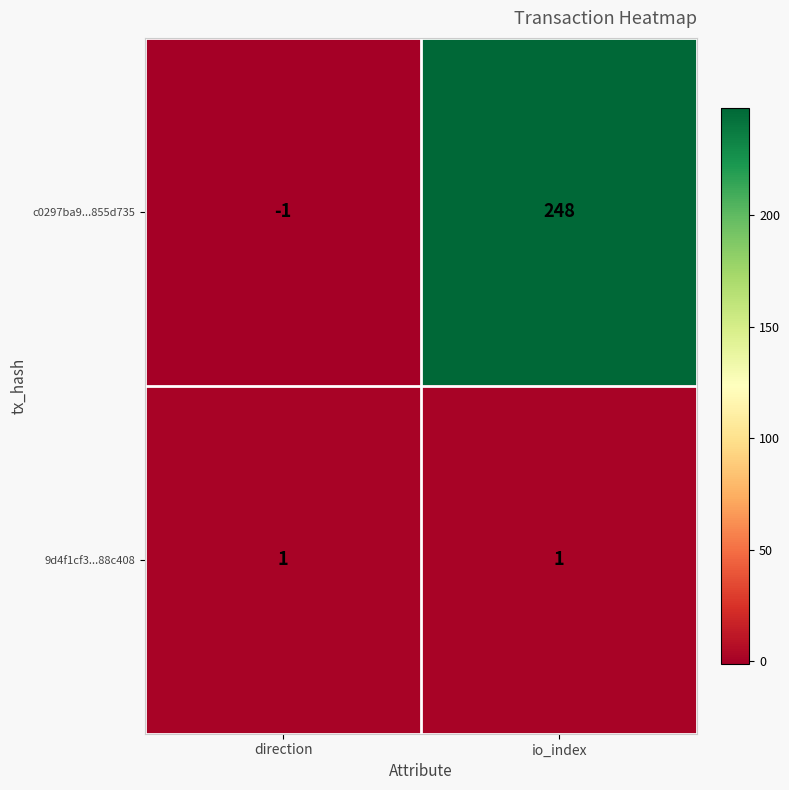

List the series in order of their peak value, lowest first.

9d4f1cf3...88c408, c0297ba9...855d735